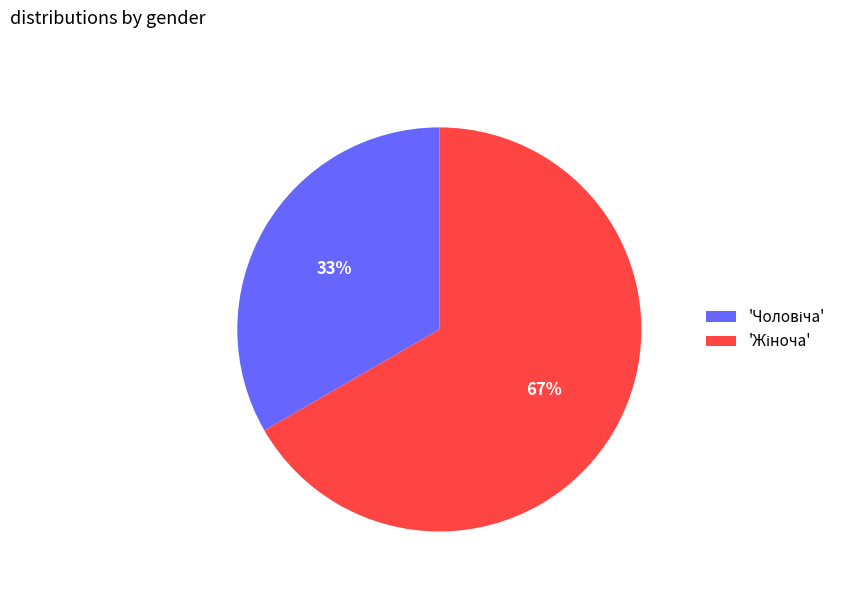

To the nearest percent, what is the average slice percentage?

50%